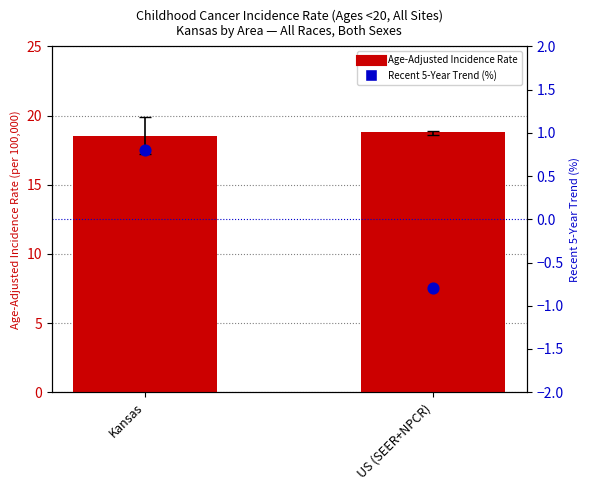

At which category is the sum across all series the highest?

Kansas